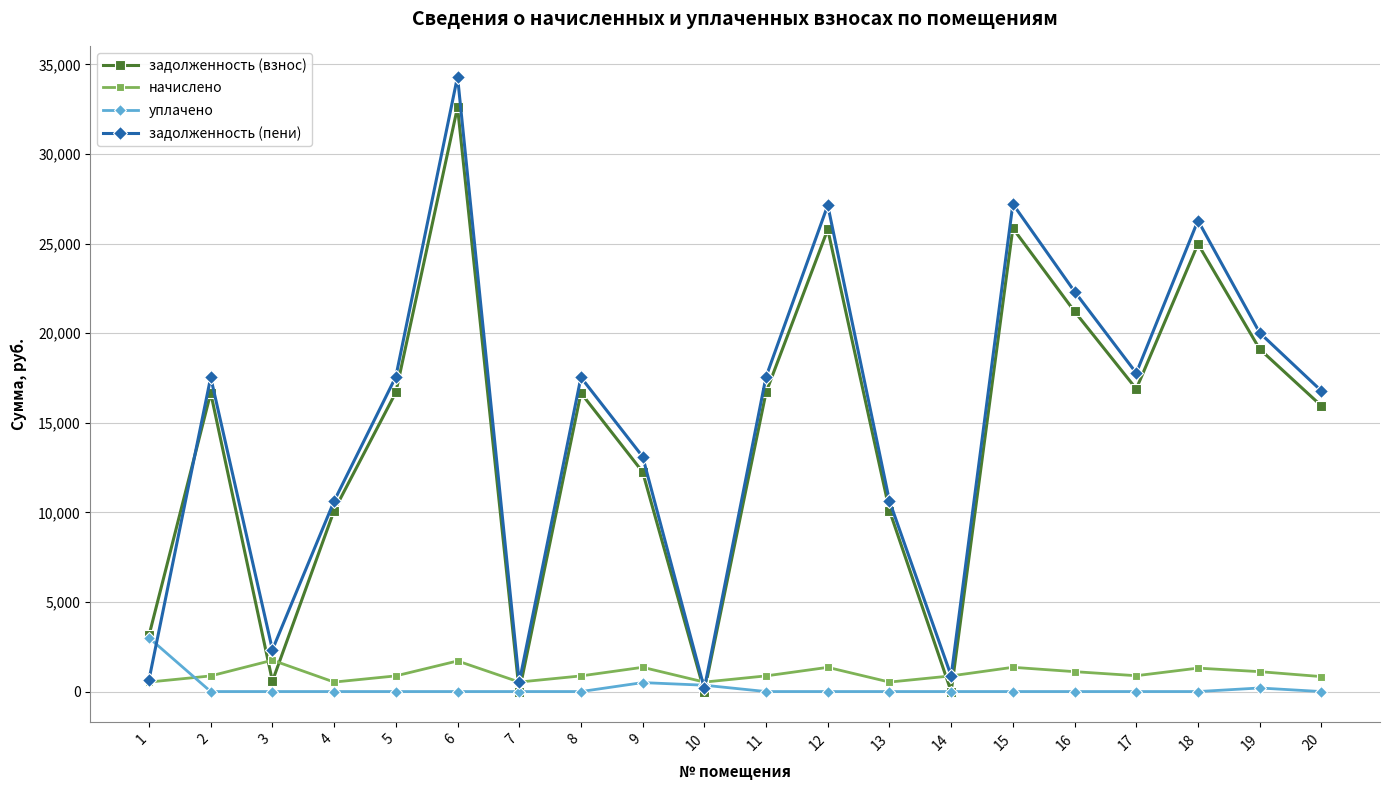

After their last crossing, which series has the higher values: уплачено or задолженность (взнос)?

задолженность (взнос)